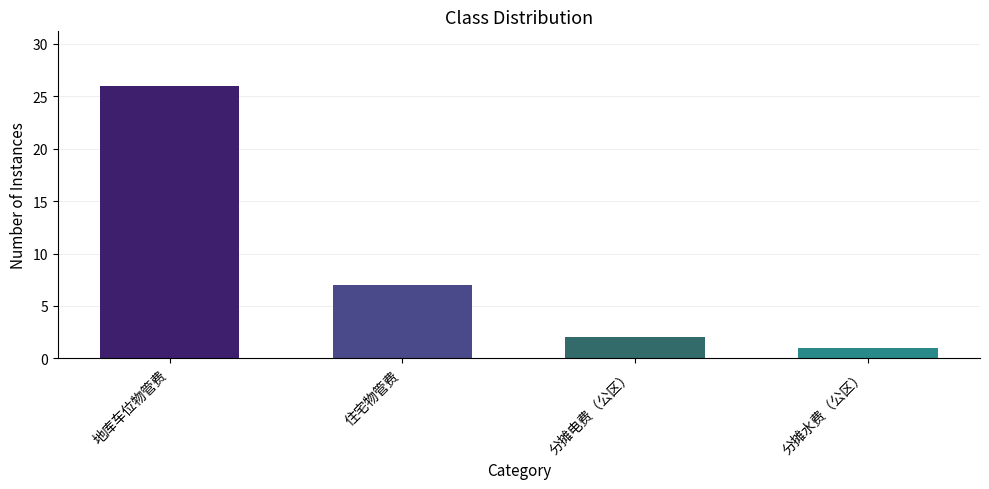

What is the change in value from 住宅物管费 to 分摊水费（公区）?

-6